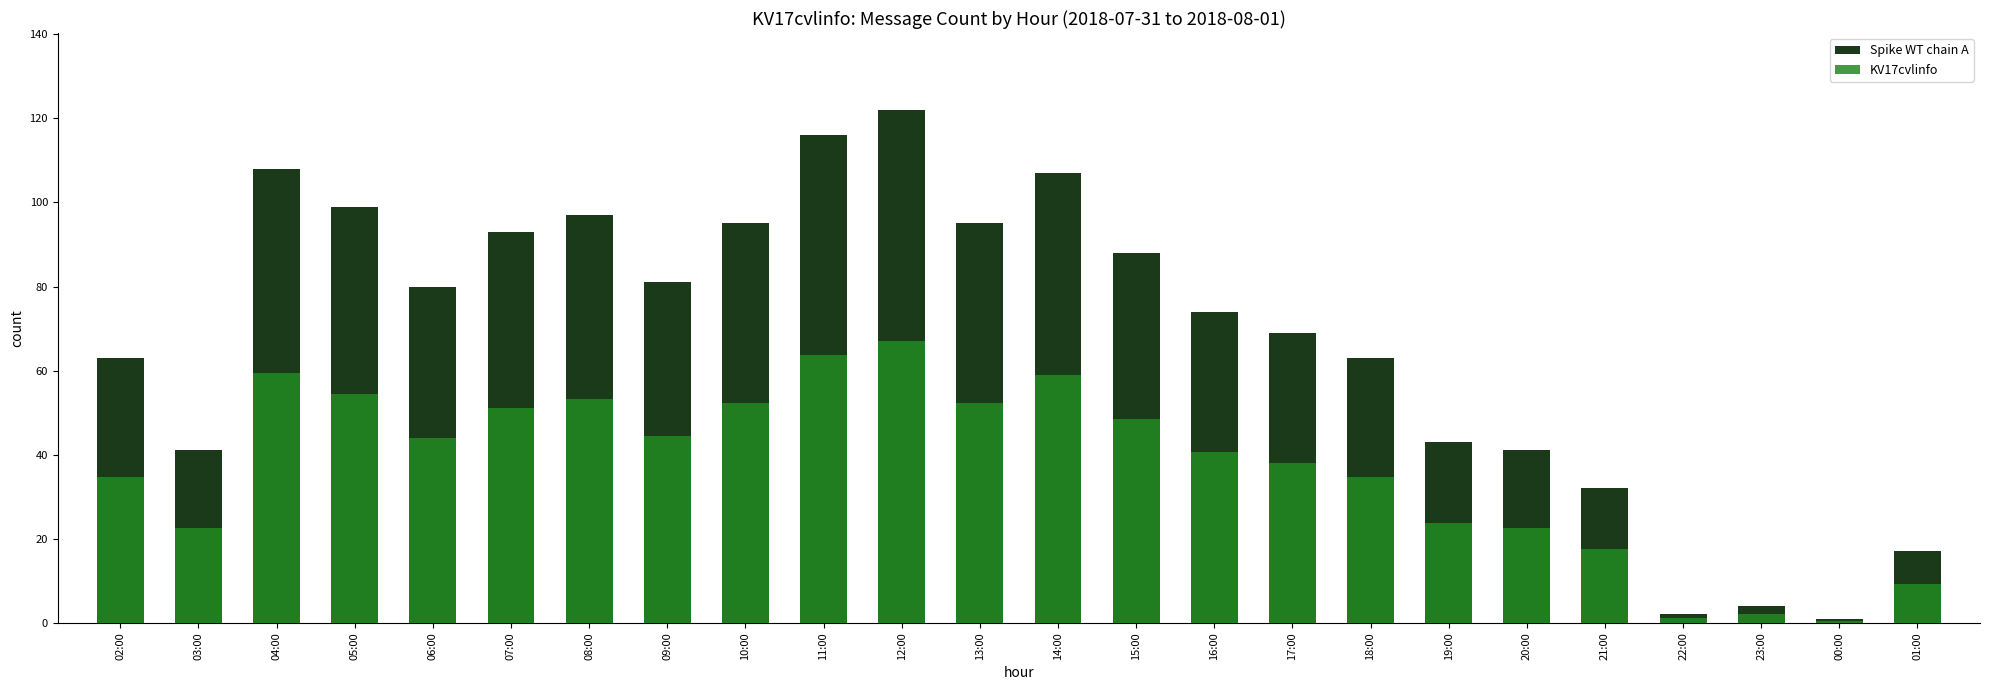

Rank the series by their average value, from lowest to highest.

KV17cvlinfo, Spike WT chain A